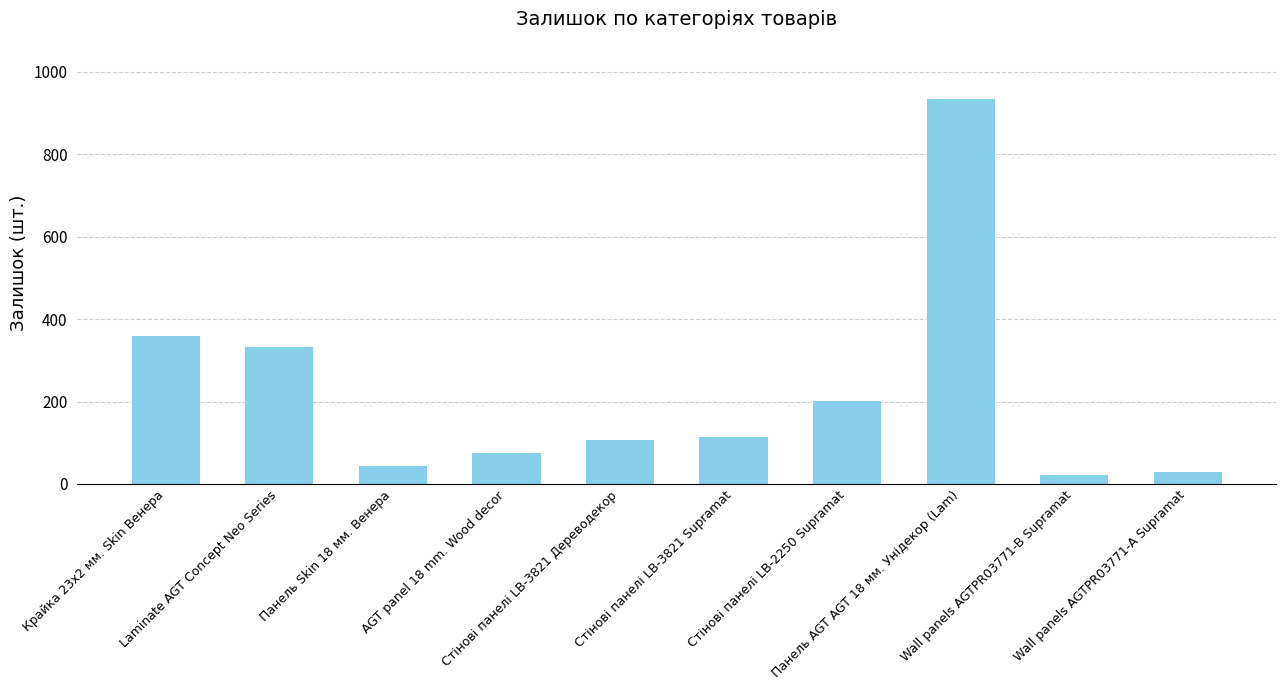

True or false: the data shows 157 at Крайка 23x2 мм. Skin Венера.

False